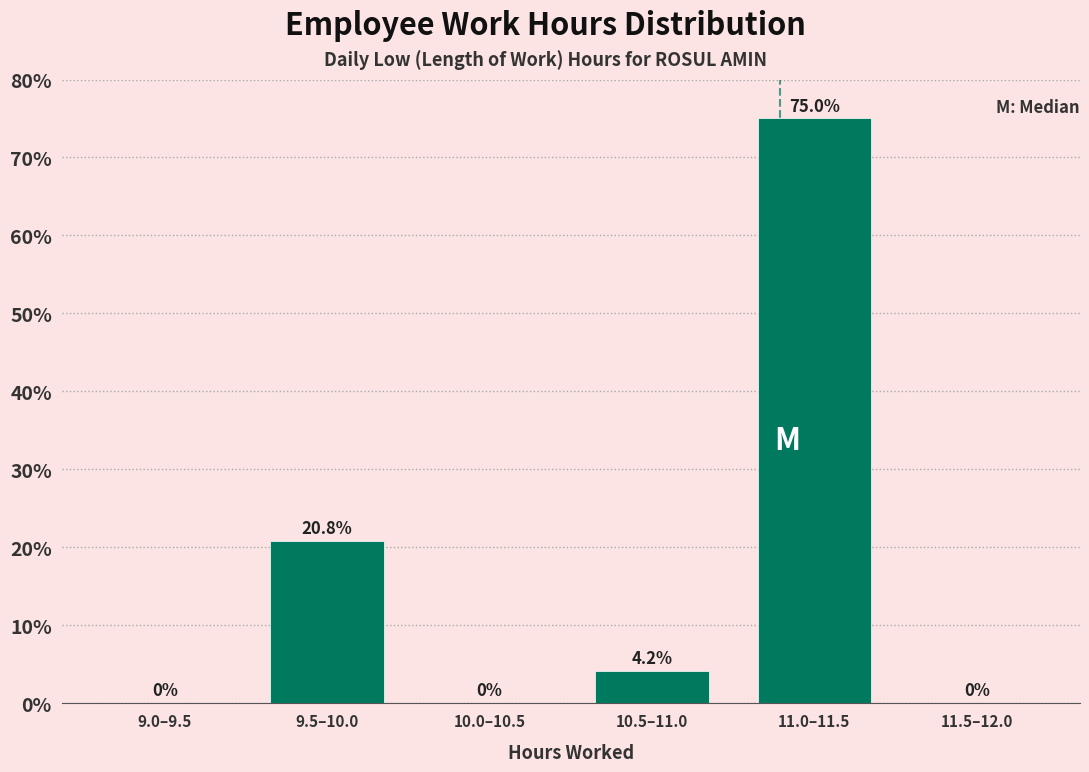

Reading left to right, transcribe all the data shown in this chart.

9.0–9.5=0.0	9.5–10.0=20.8	10.0–10.5=0.0	10.5–11.0=4.2	11.0–11.5=75.0	11.5–12.0=0.0